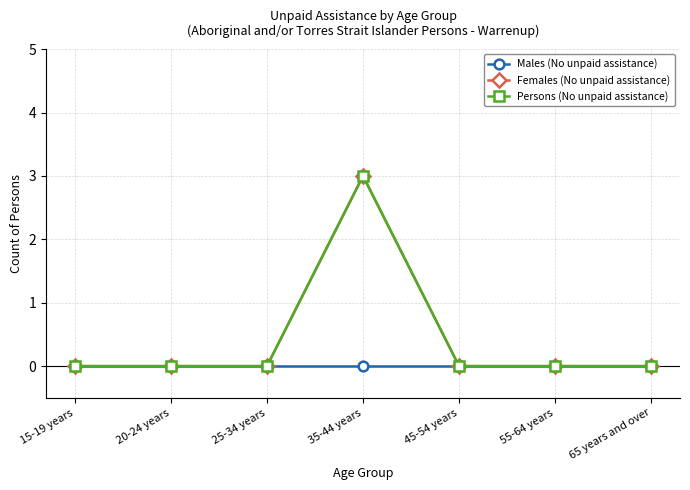

At which category does the chart reach its minimum across all series?

15-19 years